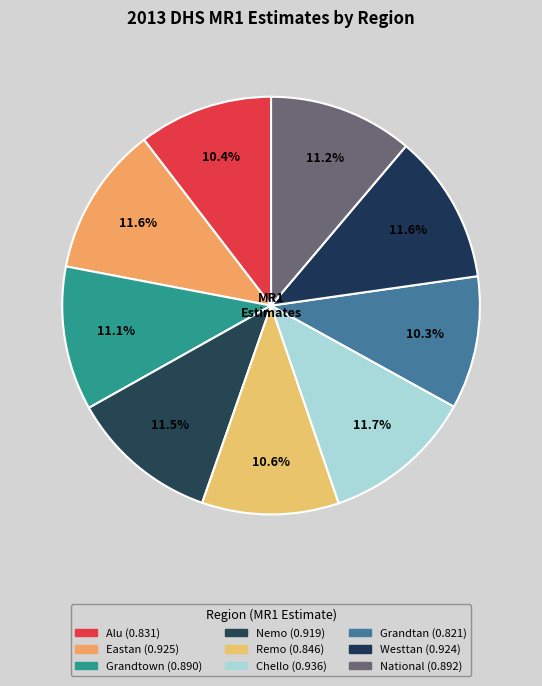

What is the smallest slice in the pie chart?

Grandtan